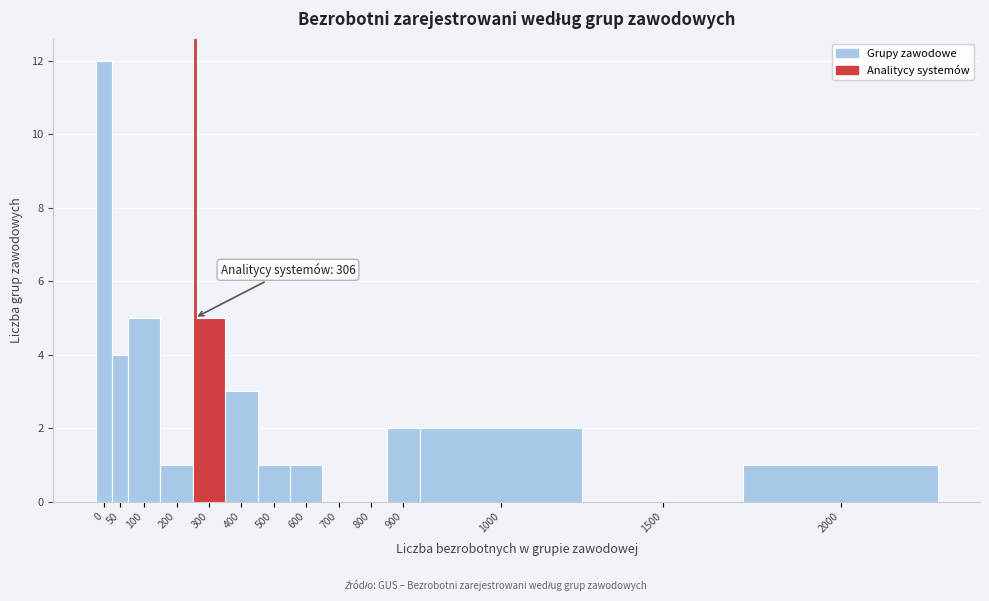

Reading left to right, extract all data points from this chart.

0=12	50=4	100=5	200=1	300=5	400=3	500=1	600=1	700=0	800=0	900=2	1000=2	1500=0	2000=1